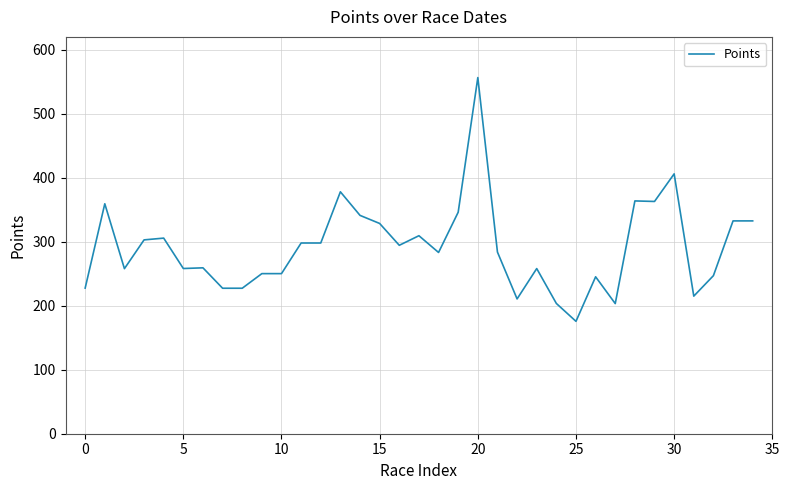

What is the difference between the maximum and minimum values?

380.9